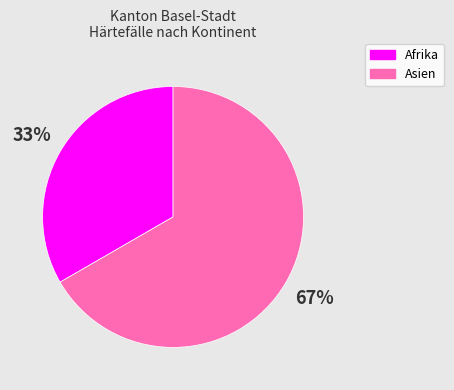

What is the smallest slice in the pie chart?

Afrika